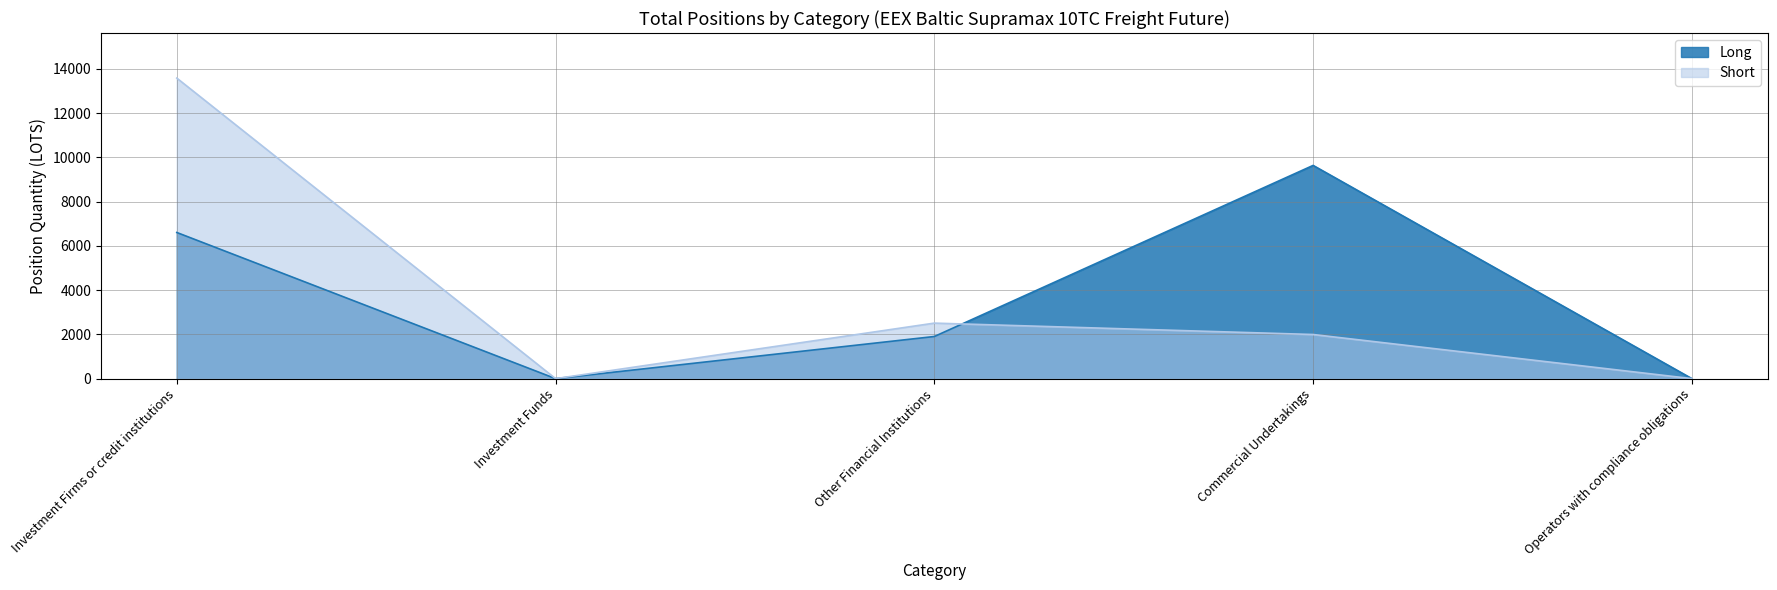

Is it true that Long equals 2610.9 at Investment Firms or credit institutions?

False